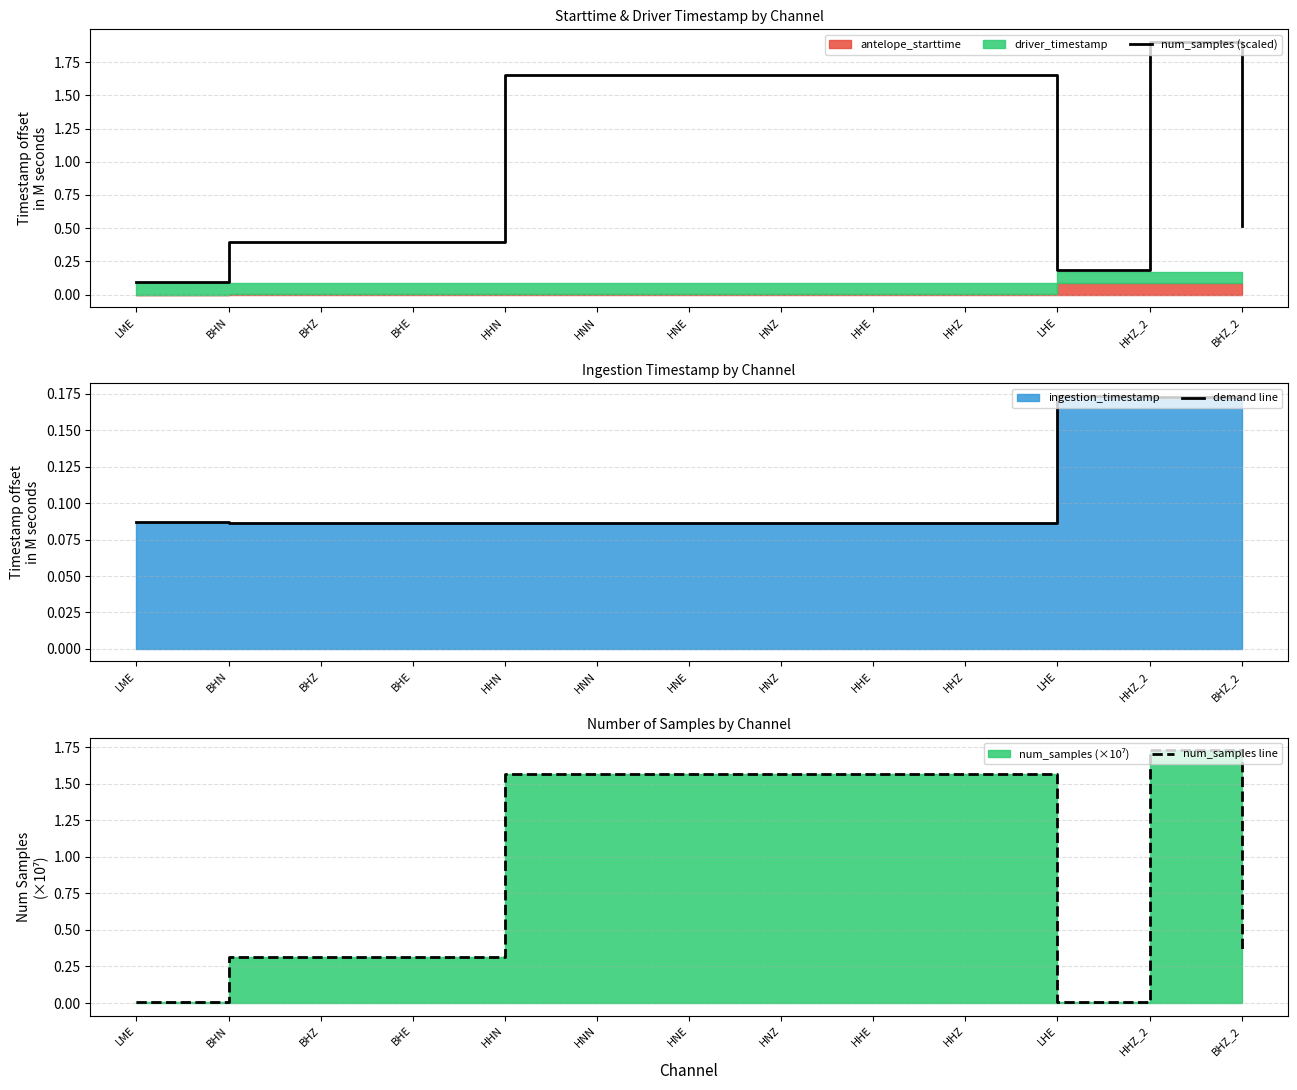

What is the sum of all num_samples line values?

12.4